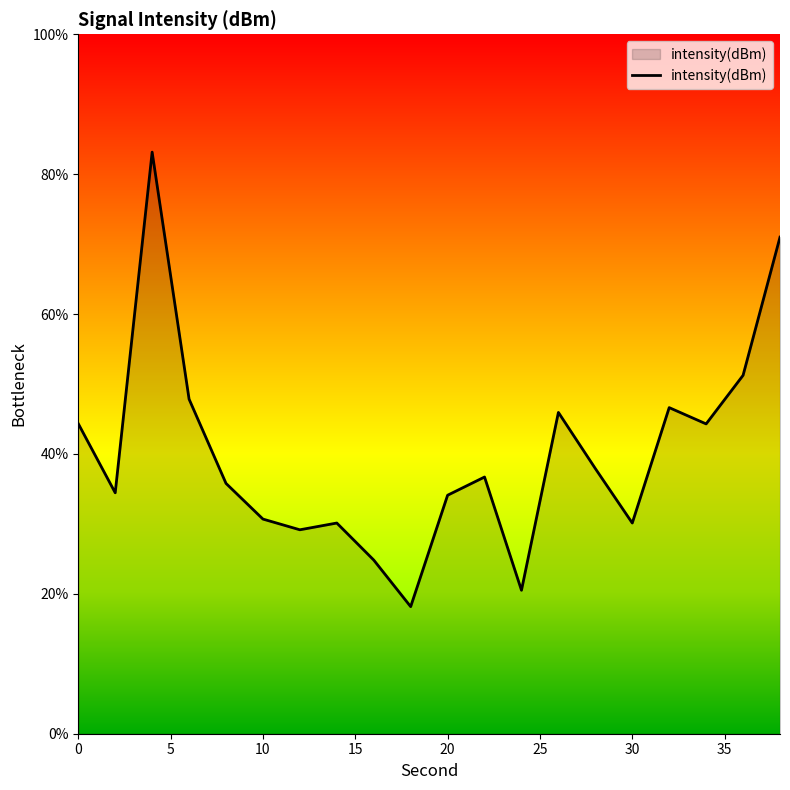

What is the difference between the maximum and minimum values?

65.0